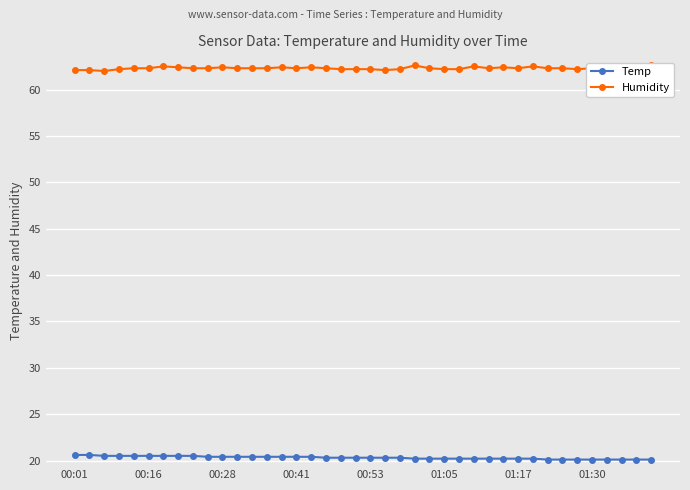

How many distinct data groups are displayed?

2